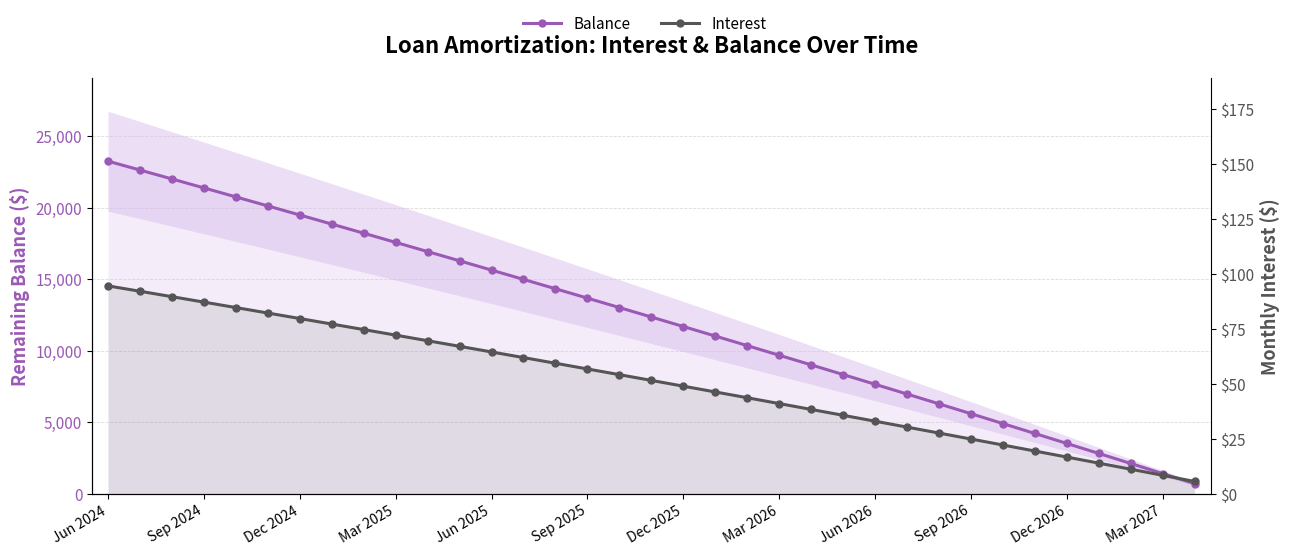

Is the value of Interest at 24 greater than the value of Balance at 17?

No